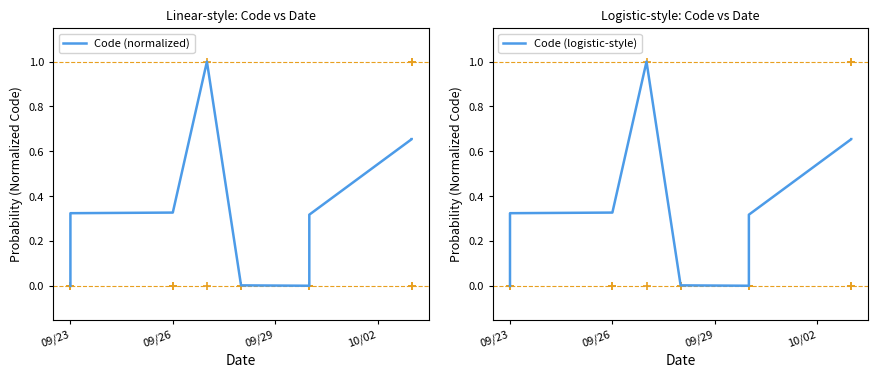

At which label is Code (logistic-style) closest to 0?

09/23